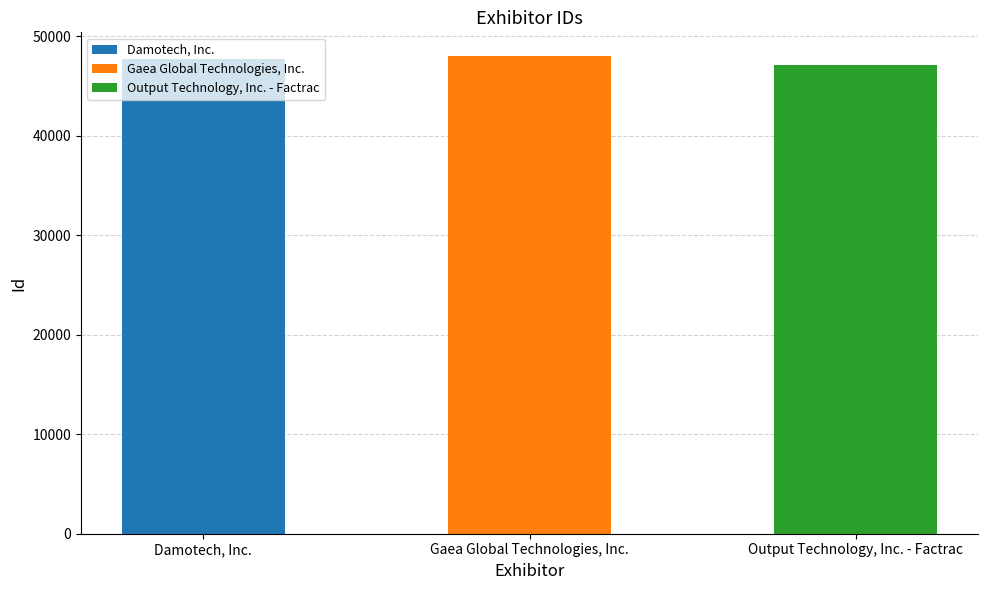

What is the label of the 3rd bar from the left?

Output Technology, Inc. - Factrac